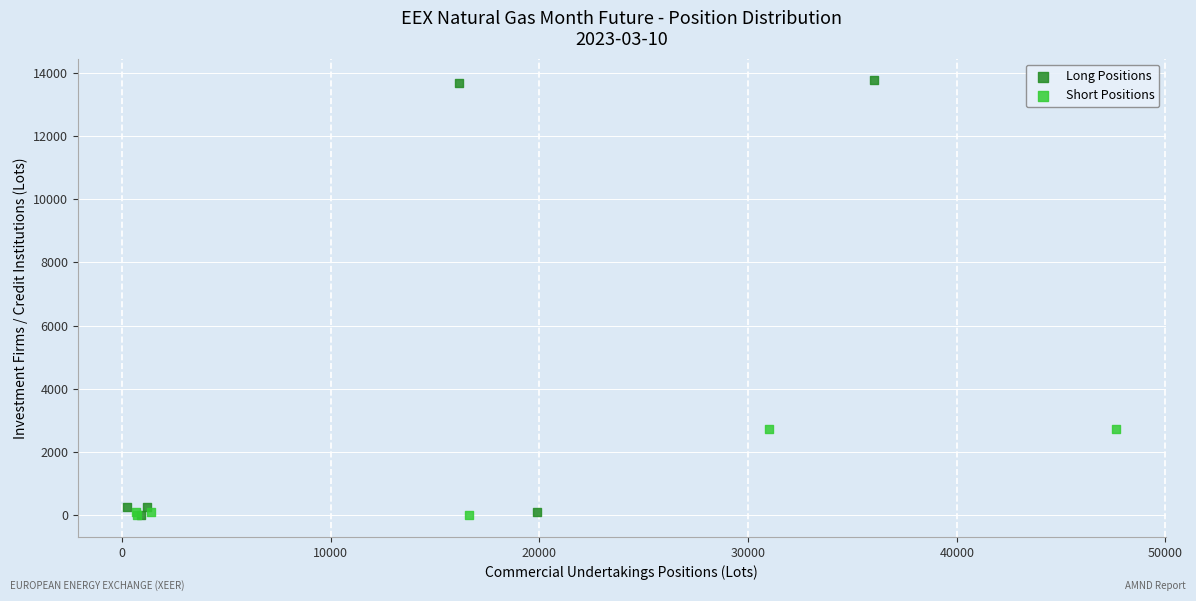

What are all the series names shown in the legend?

Long Positions, Short Positions